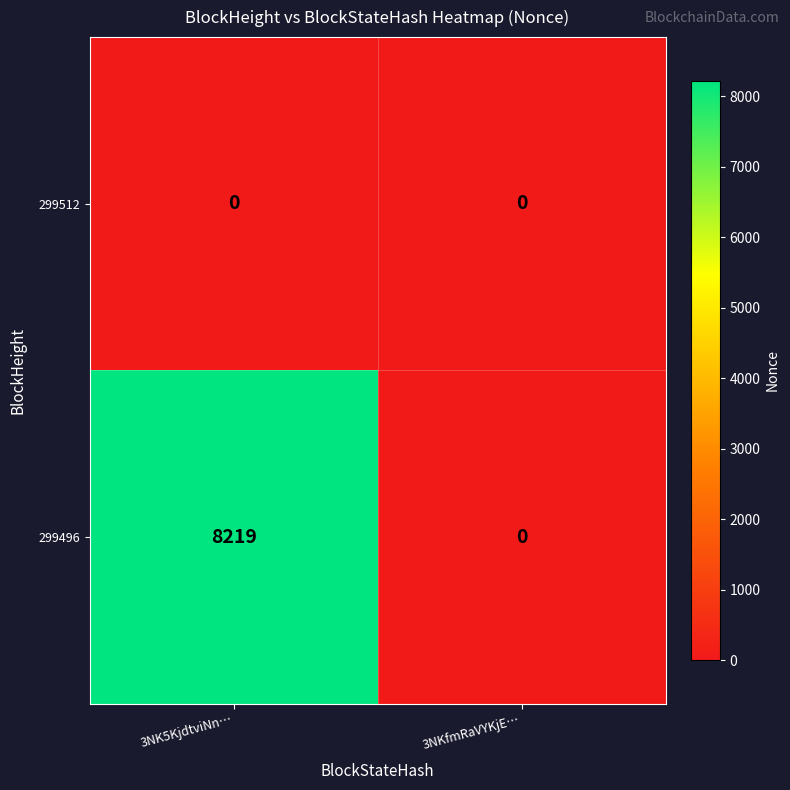

Count the number of categories in the chart.

2